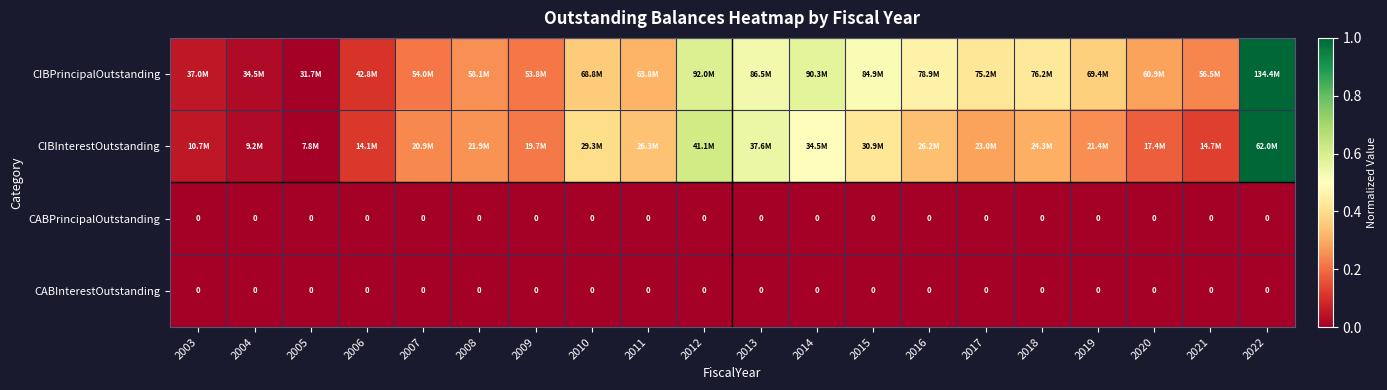

At which label is CABInterestOutstanding closest to 0?

2003